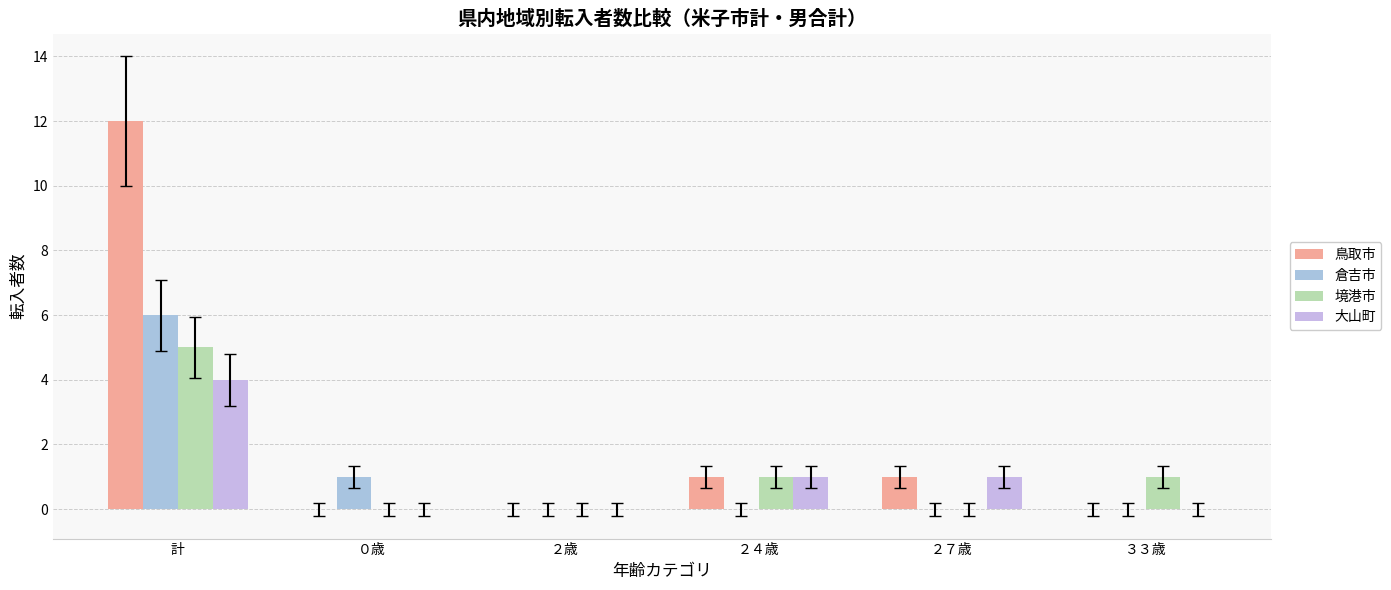

What position from the right is ３３歳?

1